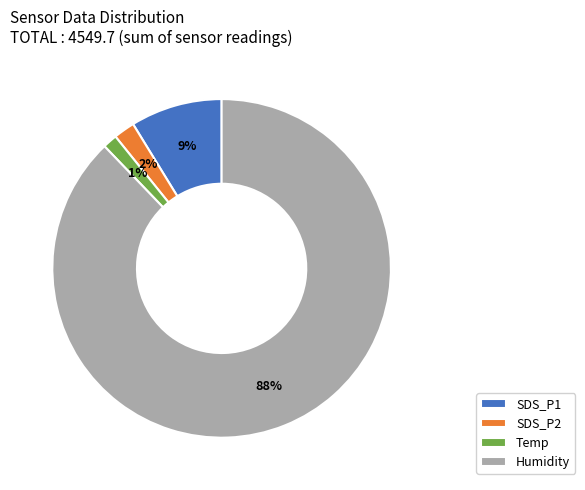

Rank the categories by value from lowest to highest.

Temp, SDS_P2, SDS_P1, Humidity